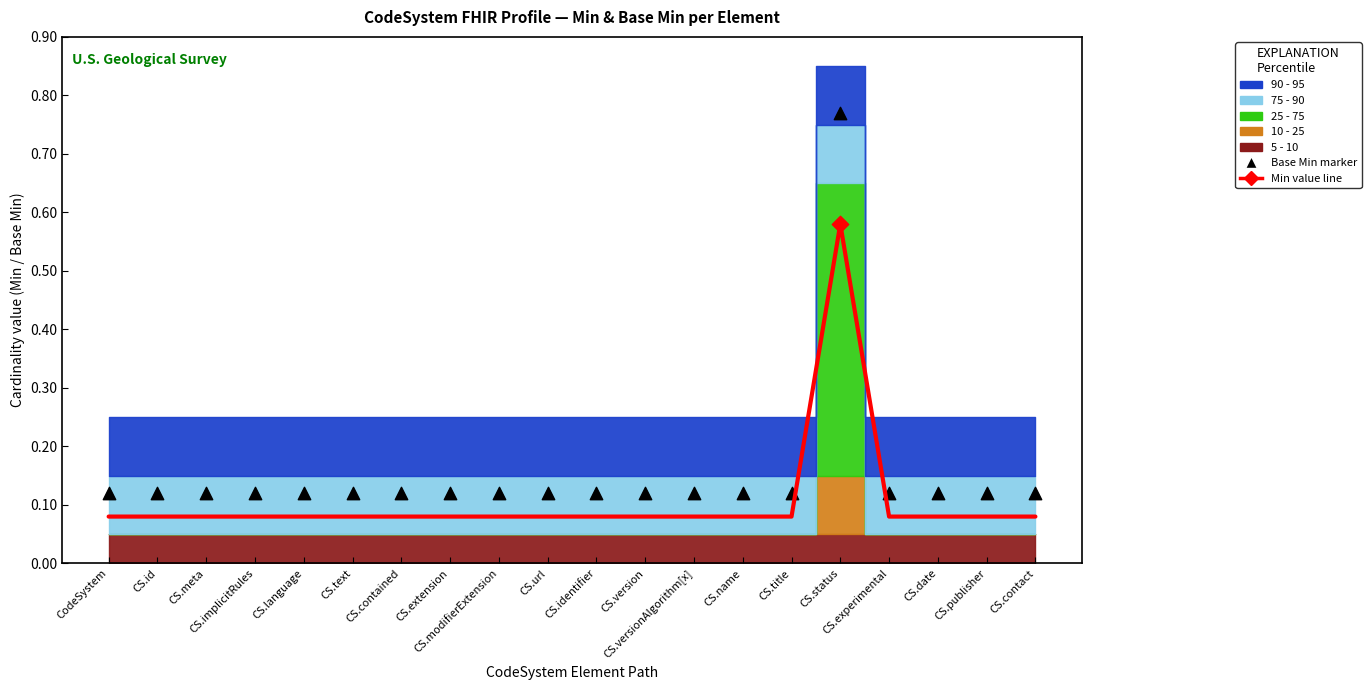

At which category is the sum across all series the highest?

CS.status